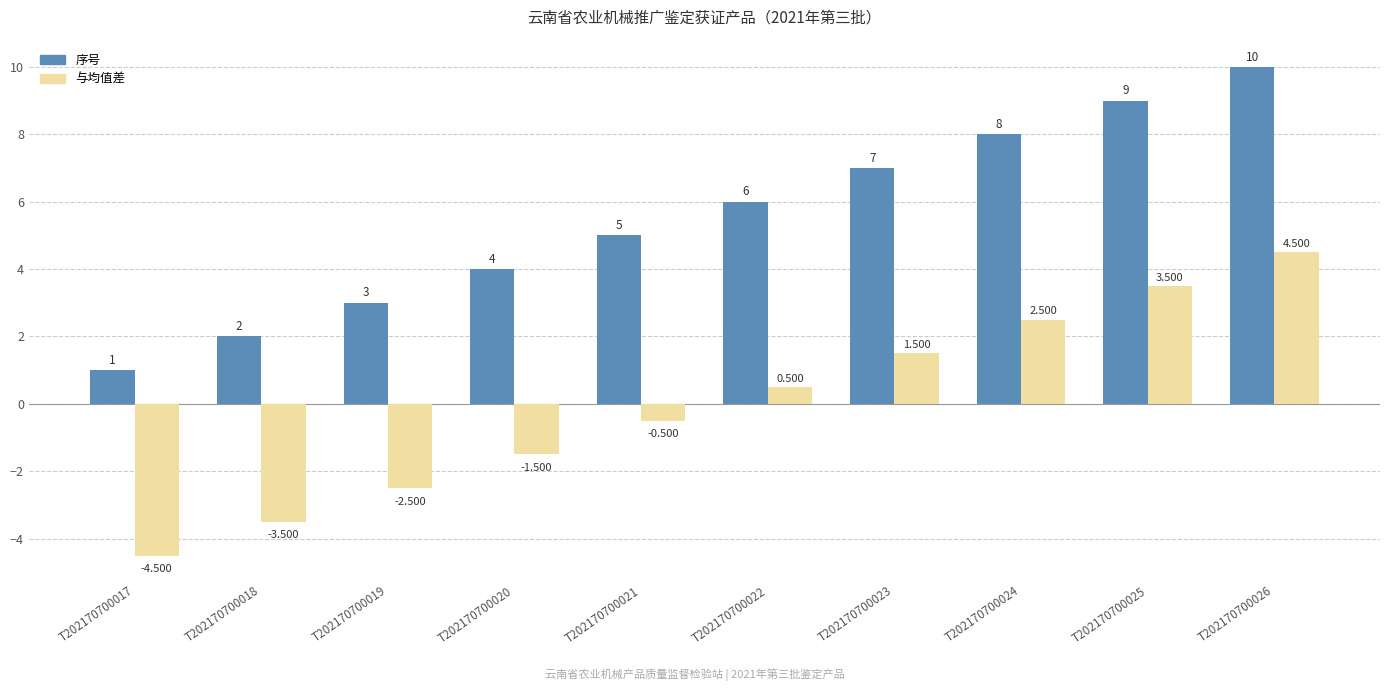

Rank the series at T202170700022 from highest to lowest value.

序号, 与均值差